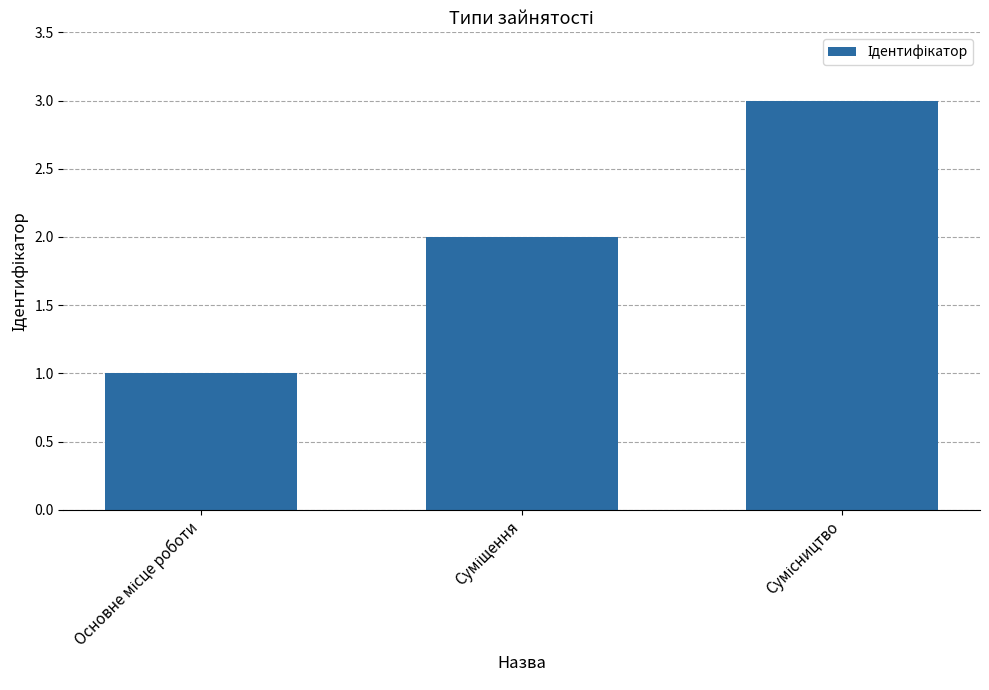

What is the sum of all values?

6